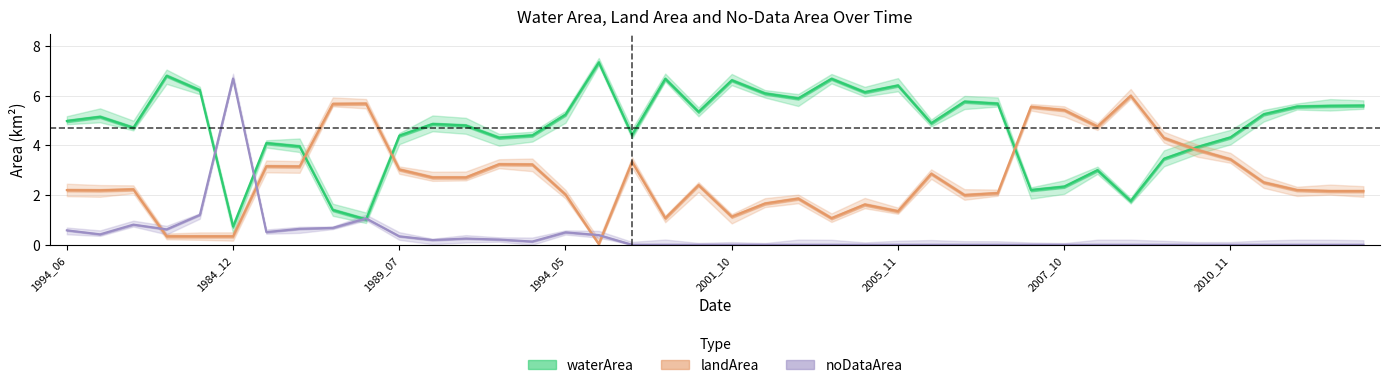

Rank the categories by waterArea value from lowest to highest.

1984_12, 1988_07, 1988_06, 2008_08, 2007_04, 2007_10, 2008_04, 2008_11, 2010_04, 1985_06, 1985_05, 1993_06, 2010_11, 1989_07, 1993_08, 1989_10, 1998_07, 1992_06, 1992_05, 2006_04, 1994_06, 1994_08, 1994_05, 2011_02, 2001_07, 2012_10, 2013_04, 2015_10, 2006_10, 2006_09, 2004_04, 2003_03, 2005_10, 1984_07, 2005_11, 2001_10, 2001_02, 2004_11, 1984_06, 1996_08